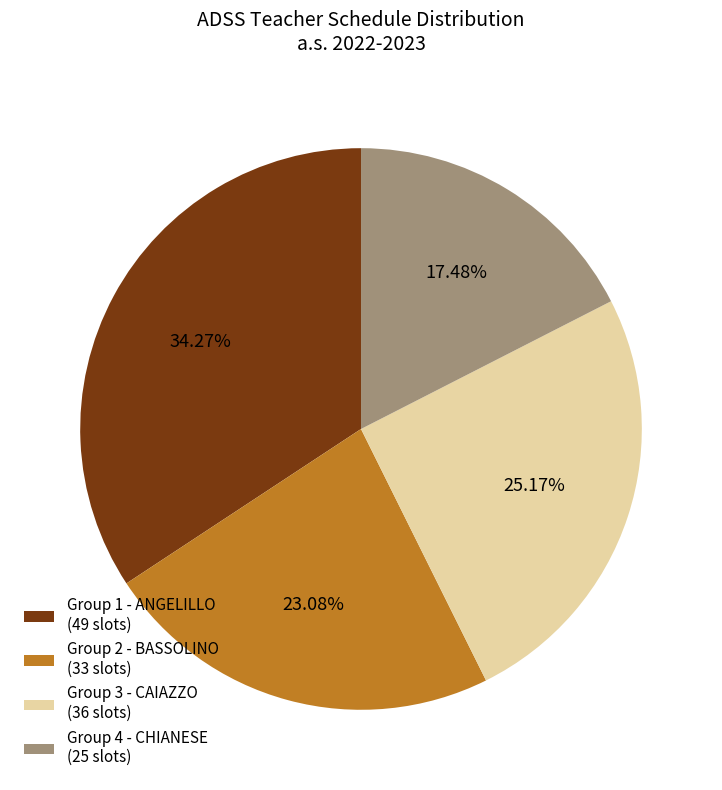

How many slices are in this pie chart?

4